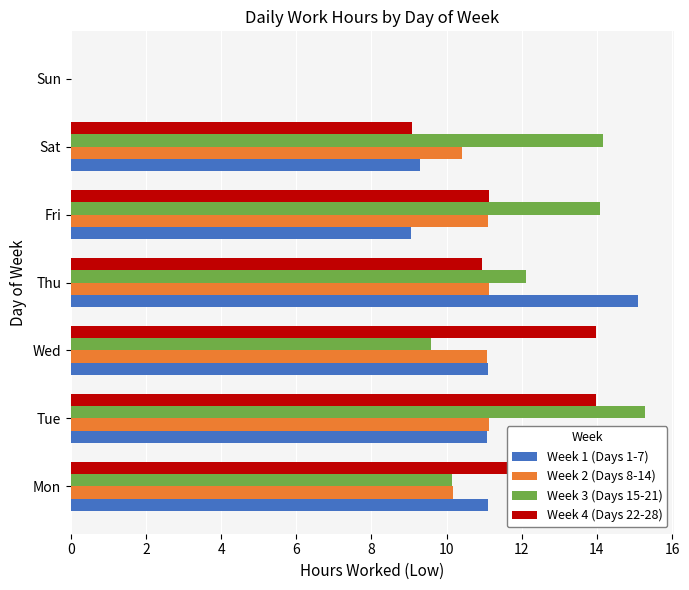

The value of Week 1 (Days 1-7) at Wed is 11.1. True or false?

True